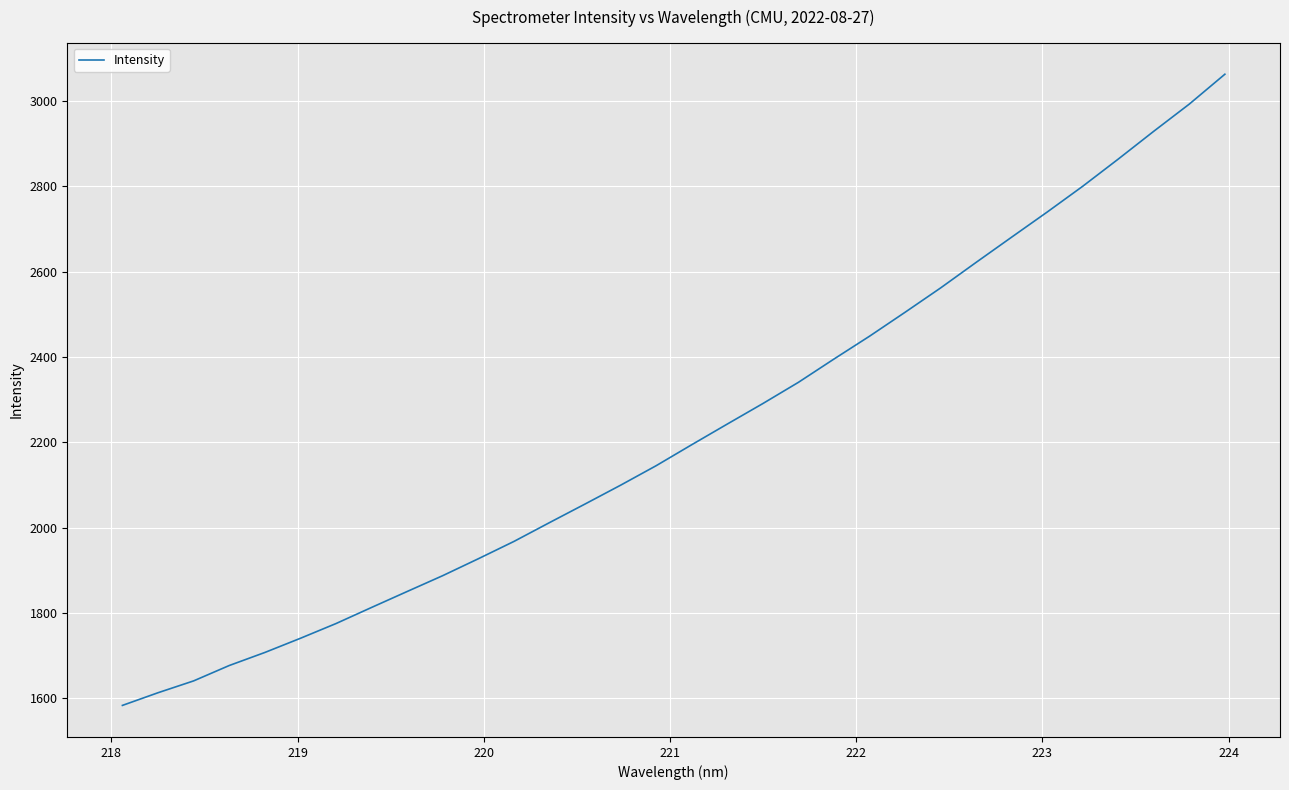

What is the maximum value shown in the chart?

3062.6